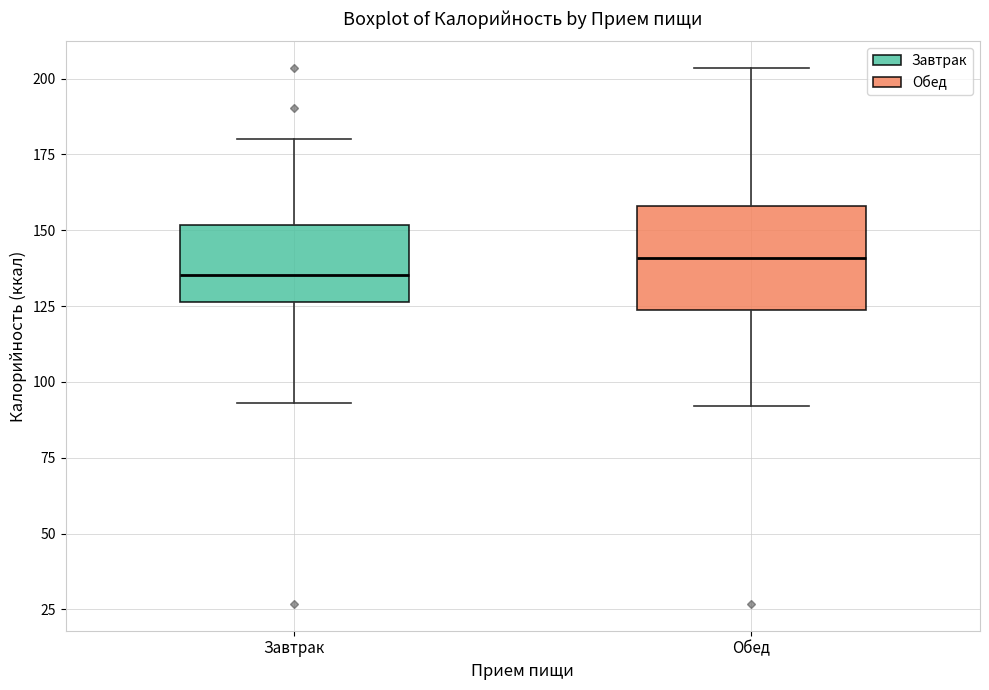

Where does the median line of the box for Обед sit on the y-axis? The values are not printed on the chart, so give them approximately, as read against the axis.

140